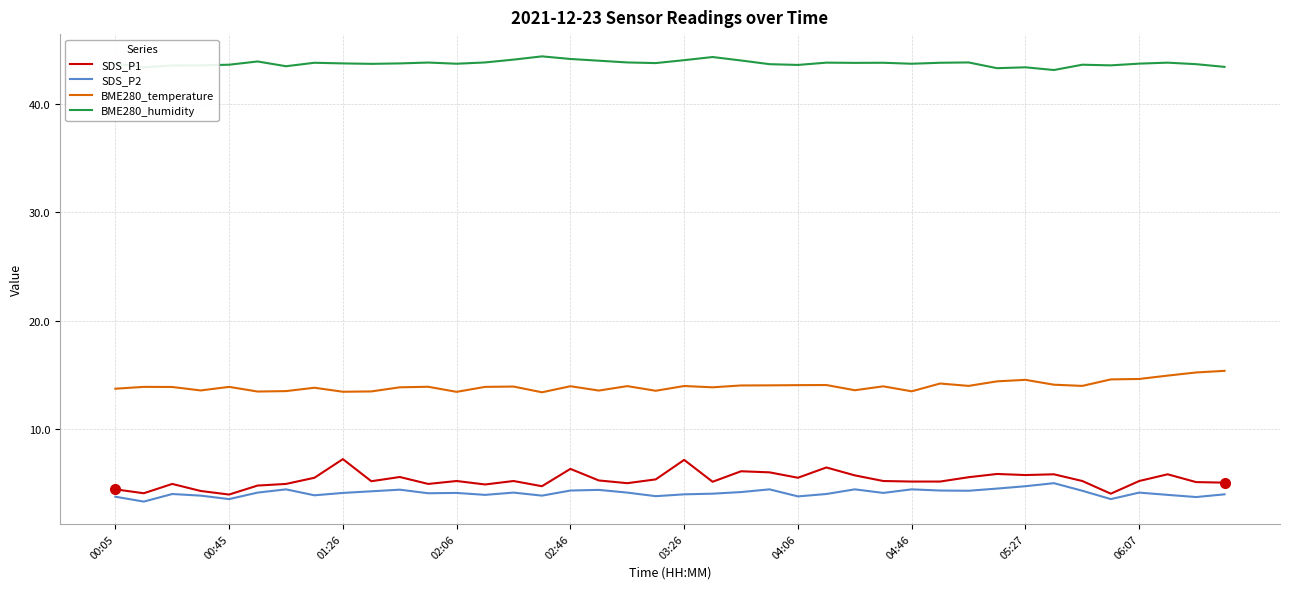

What is the greatest value displayed?

44.4